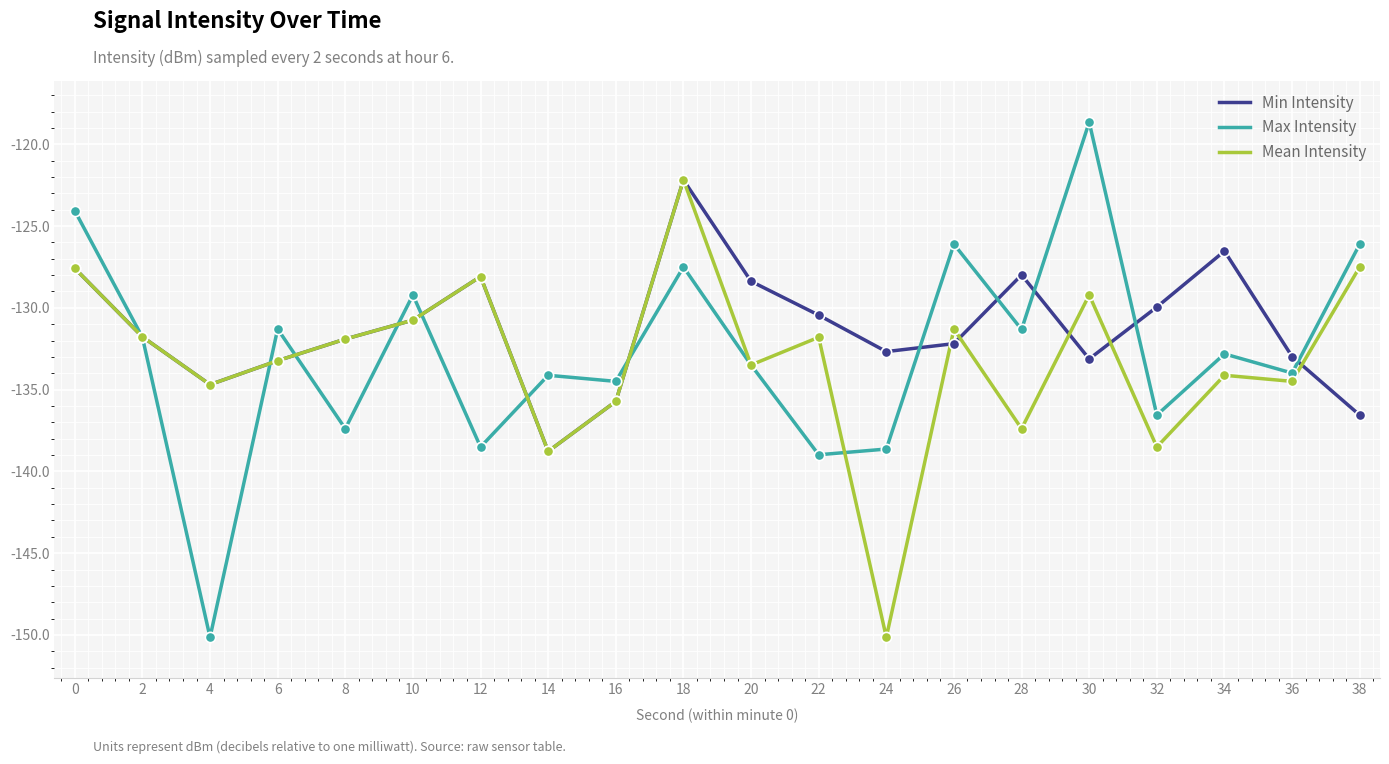

Which series has the largest total across all categories?

Min Intensity